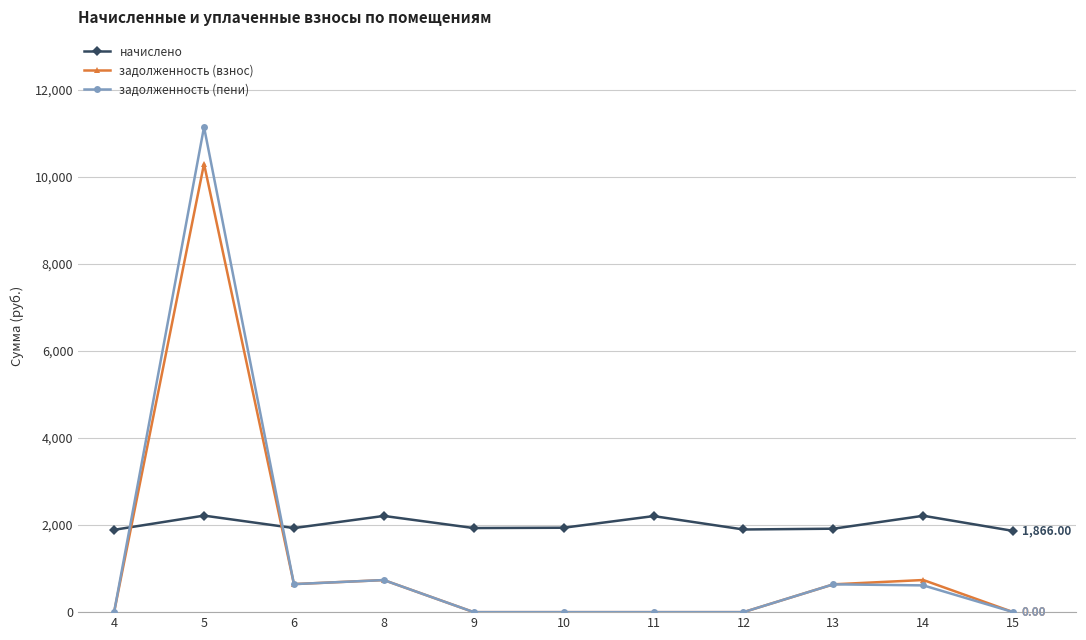

Which series changed the most between 4 and 11?

начислено